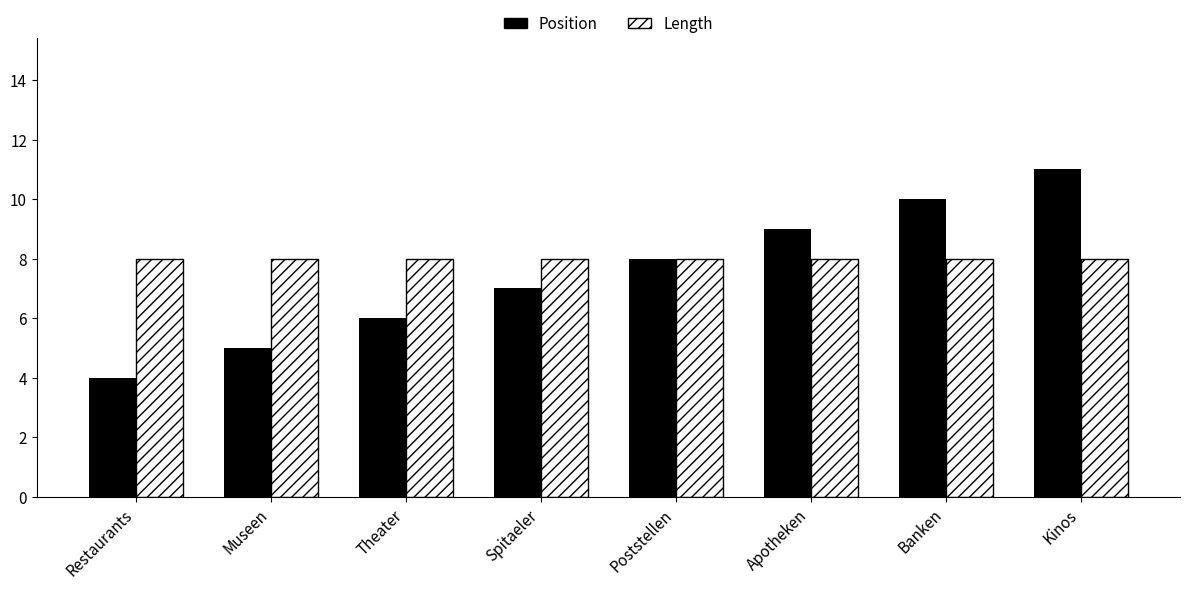

How many bars are there in each group?

2